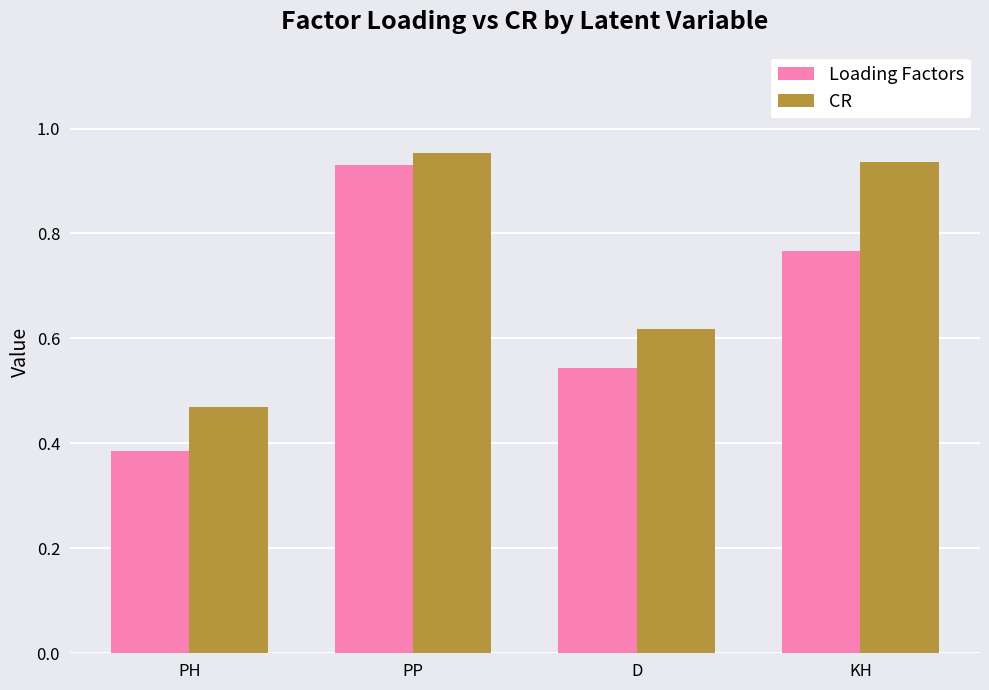

Which series changed the most between PH and KH?

CR